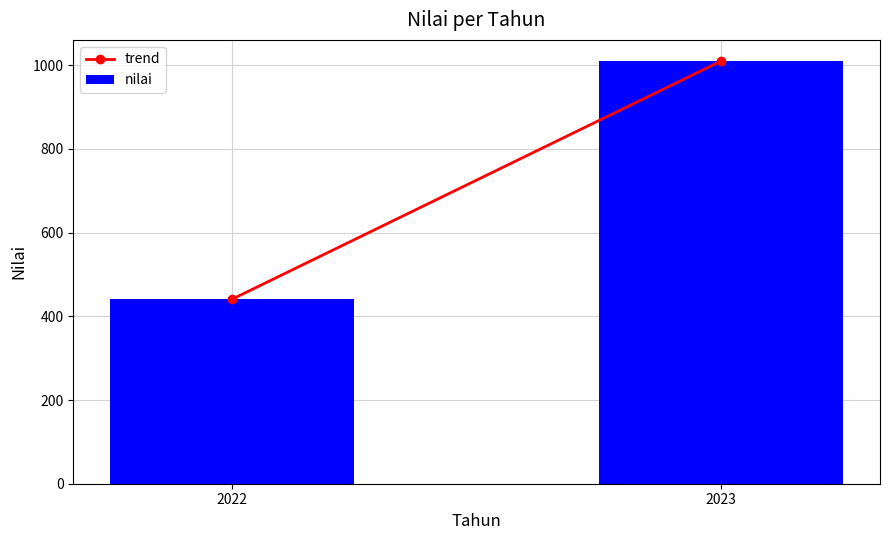

Count the number of categories in the chart.

2